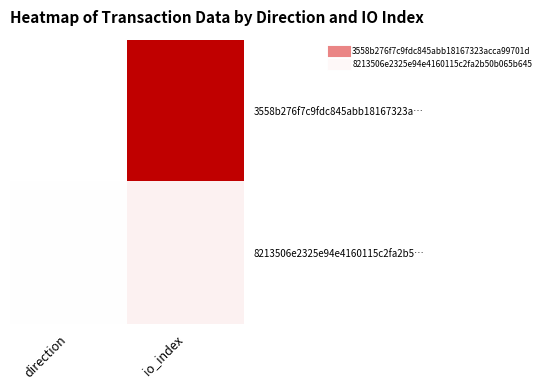

Which category has the lowest value across all series?

direction